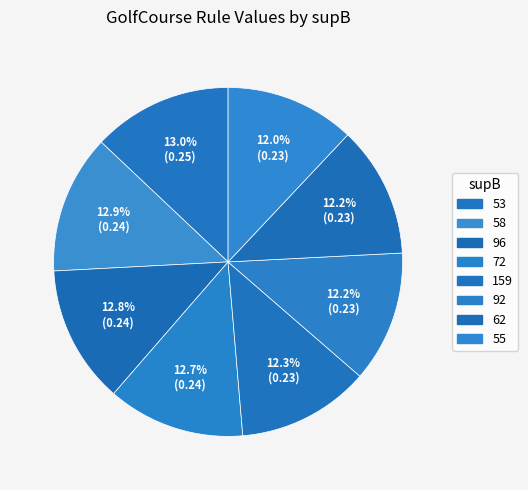

To the nearest percent, what is the difference between the 55 and 53 slice percentages?

1%